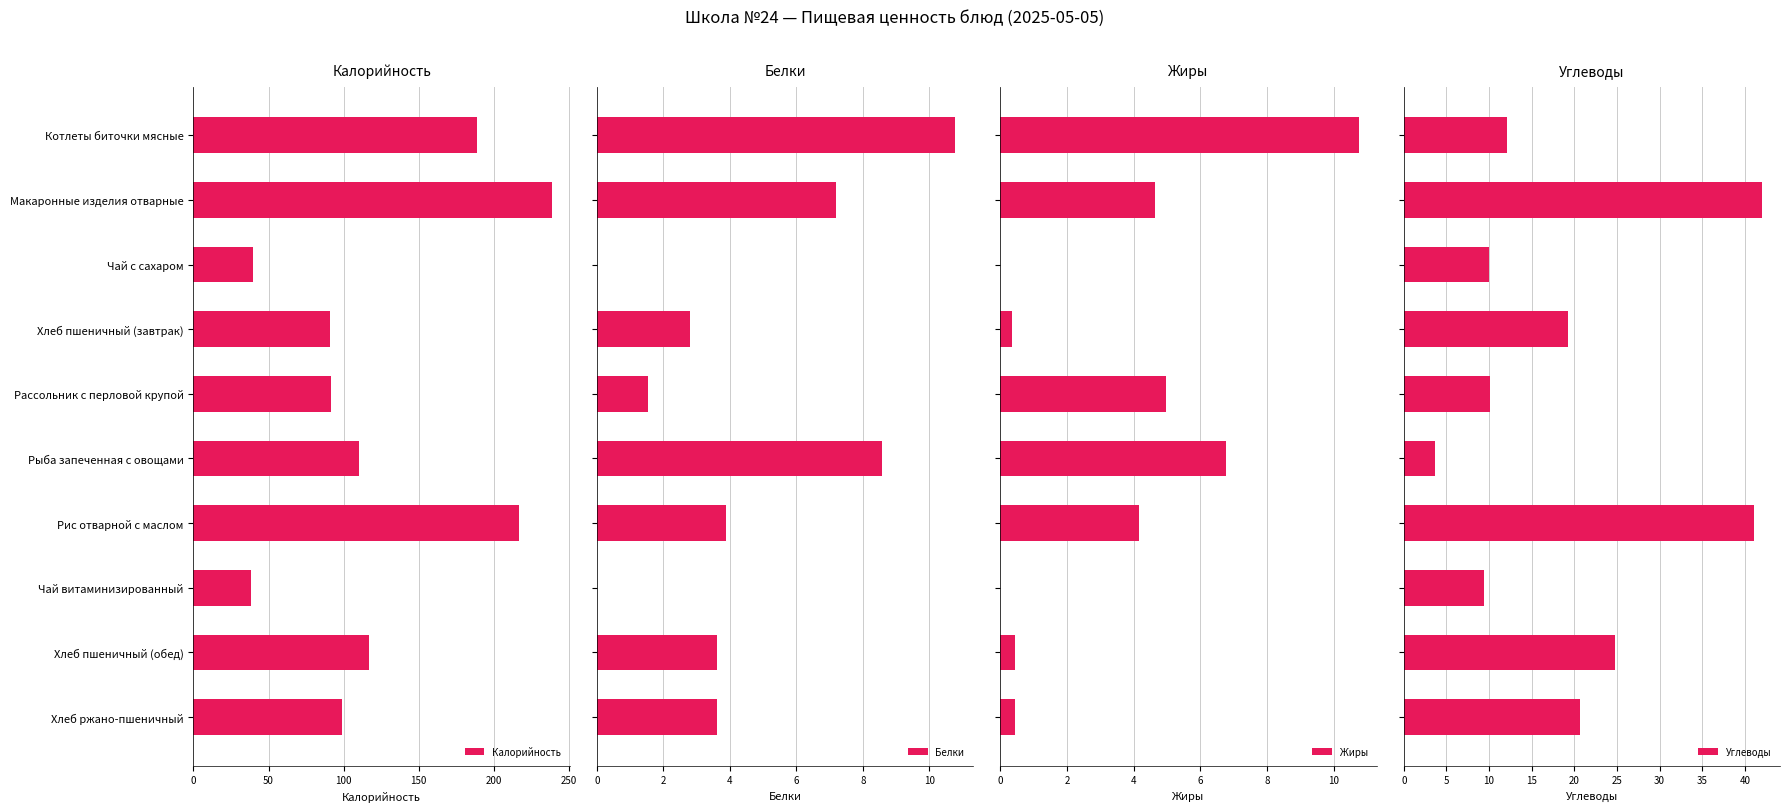

What is the maximum value for Белки?

10.8